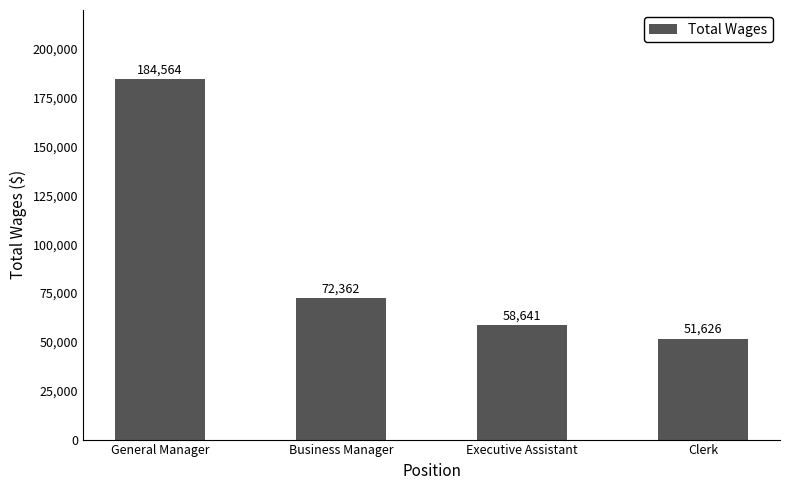

What is the label of the 1st bar from the right?

Clerk